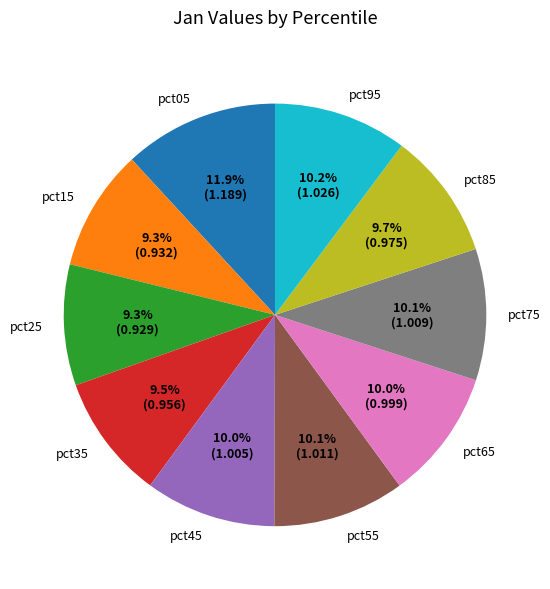

How much of the chart is everything except pct95?

89.8%